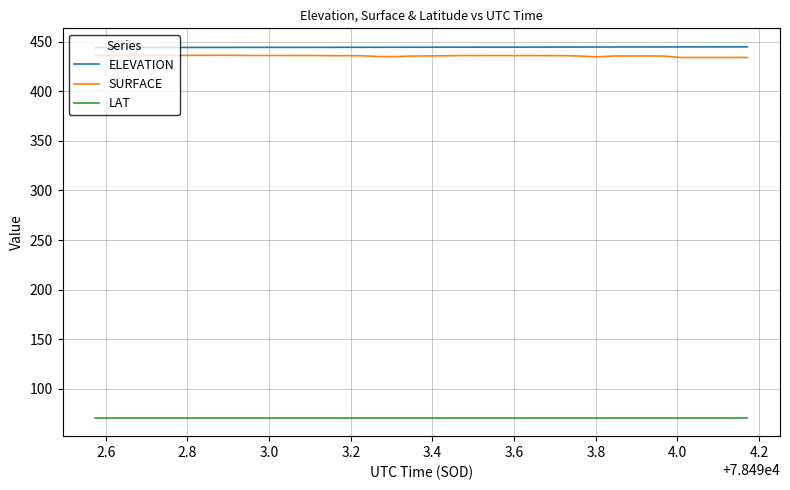

What is the smallest value displayed?

71.1